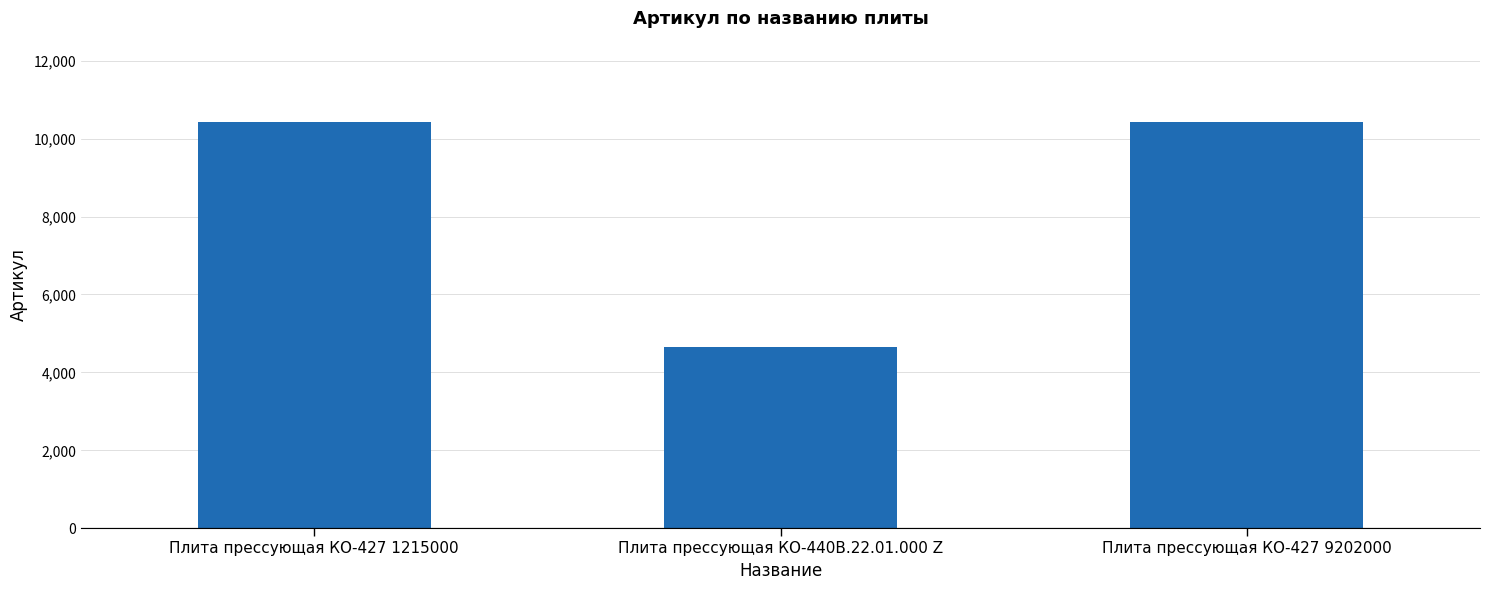

The value at Плита прессующая КО-427 1215000 is 2272. True or false?

False